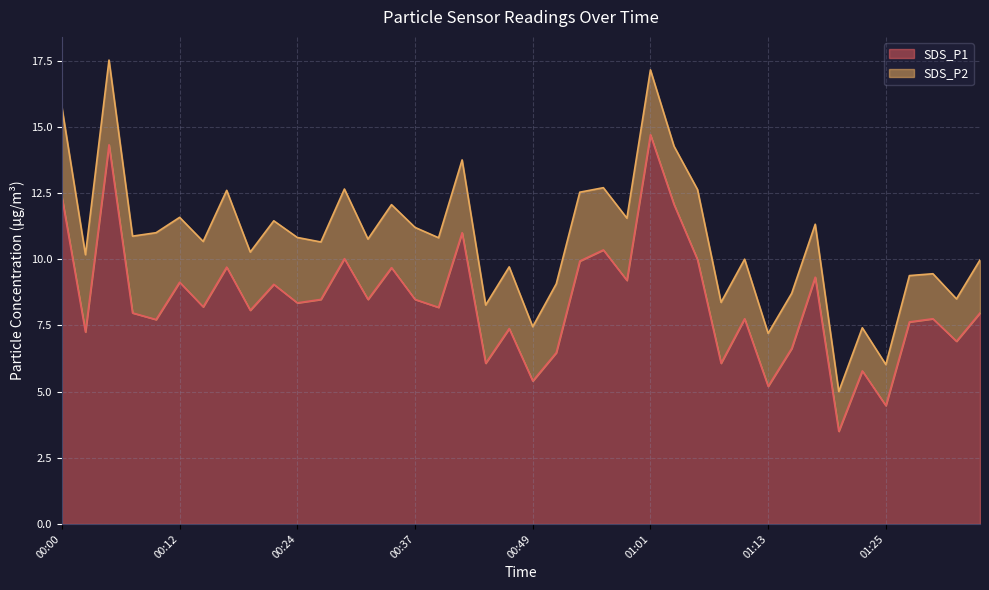

List the labels in order of value, smallest first.

01:21, 01:25, 01:13, 00:49, 01:23, 00:44, 01:08, 00:51, 01:16, 01:33, 00:03, 00:46, 01:28, 00:10, 01:11, 01:30, 00:07, 01:35, 00:20, 00:39, 00:15, 00:24, 00:27, 00:32, 00:37, 00:22, 00:12, 00:59, 01:18, 00:34, 00:17, 00:54, 01:06, 00:29, 00:56, 00:42, 01:03, 00:00, 00:05, 01:01